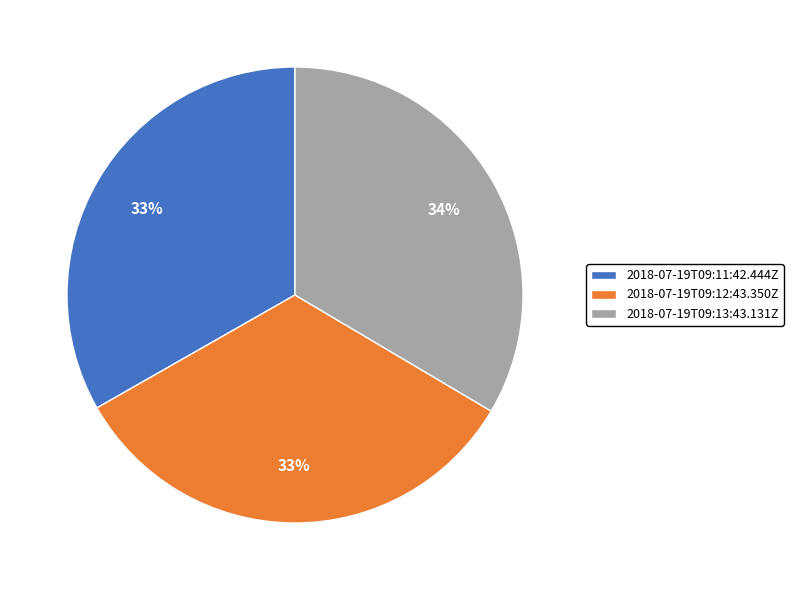

Count the number of slices in the pie.

3